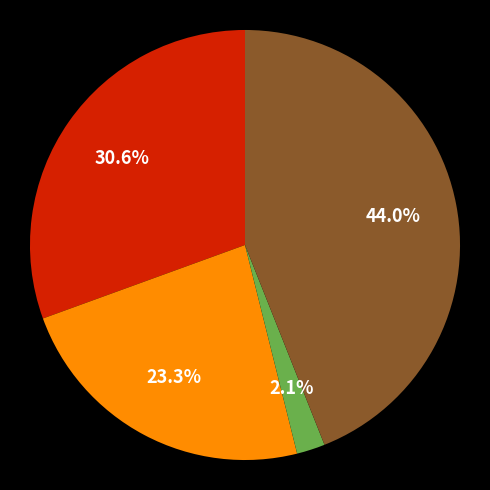

Is there any slice that represents more than half of the pie?

No